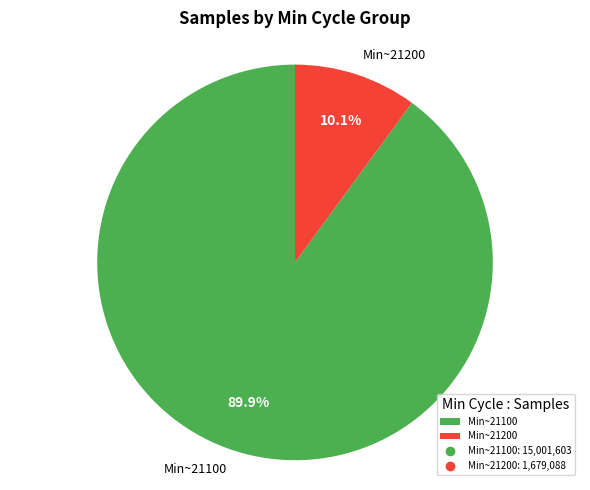

Which slice is the largest?

Min~21100